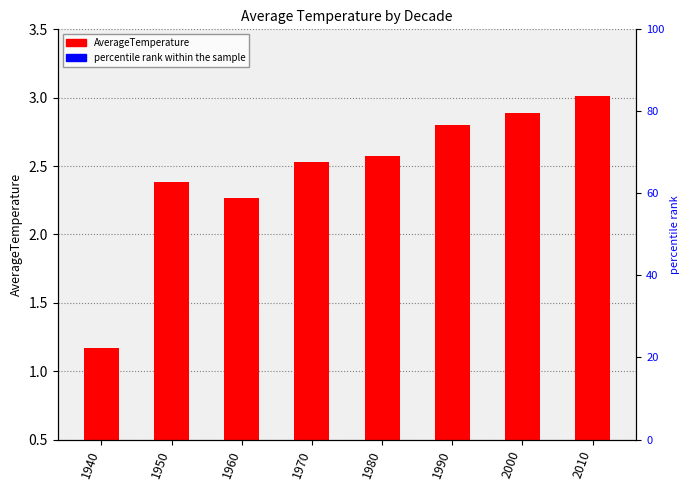

Reading left to right, transcribe all the data shown in this chart.

1.2	2.4	2.3	2.5	2.6	2.8	2.9	3.0